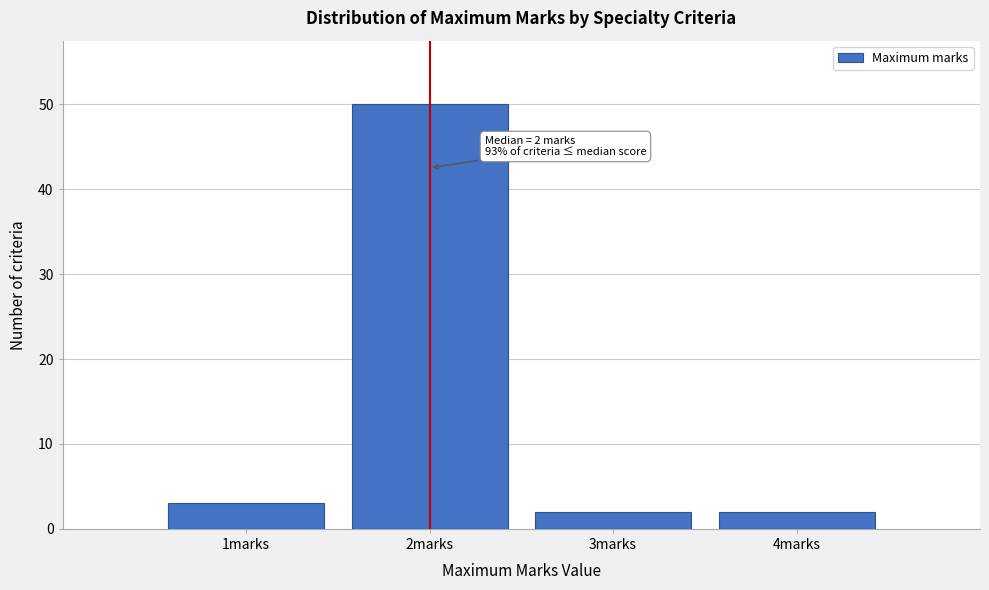

Which range on the x-axis has the tallest bar?

1.5 to 2.5